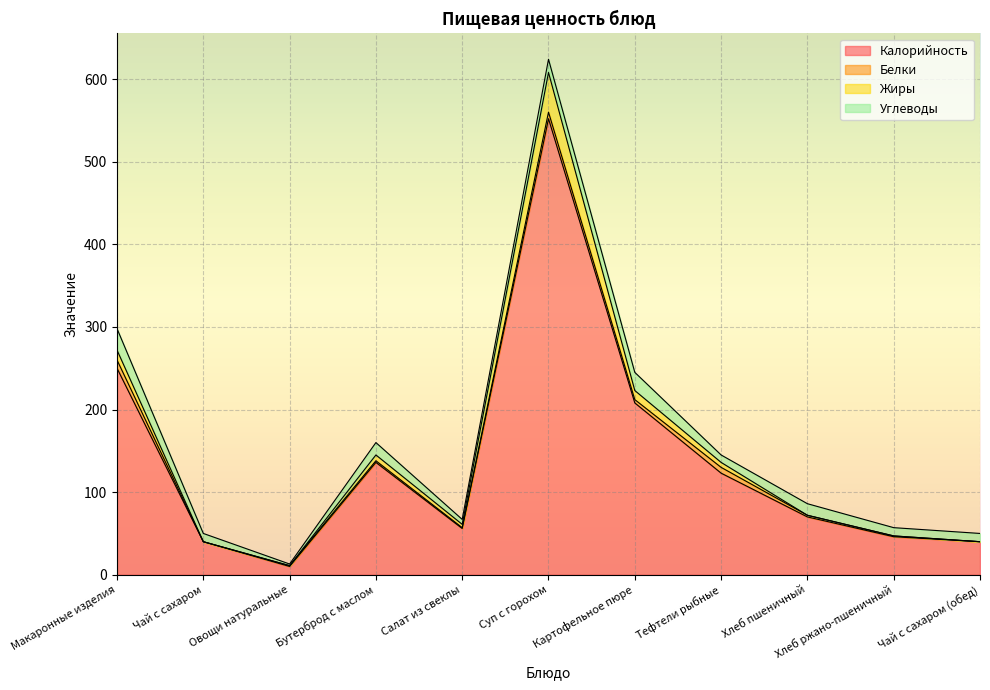

How many interior local valleys does the Калорийность series have?

2